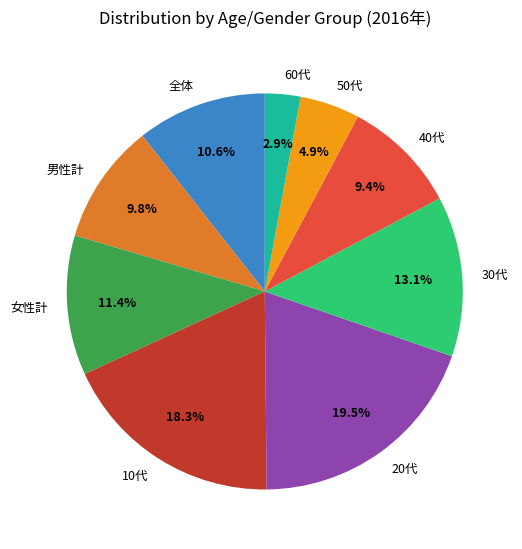

Which has a higher value, 男性計 or 50代?

男性計